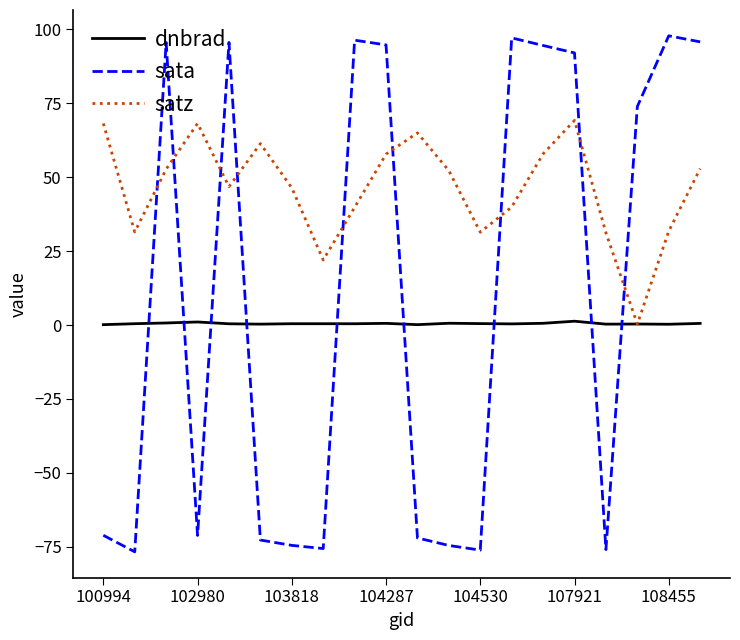

Which series has the widest spread of values?

sata